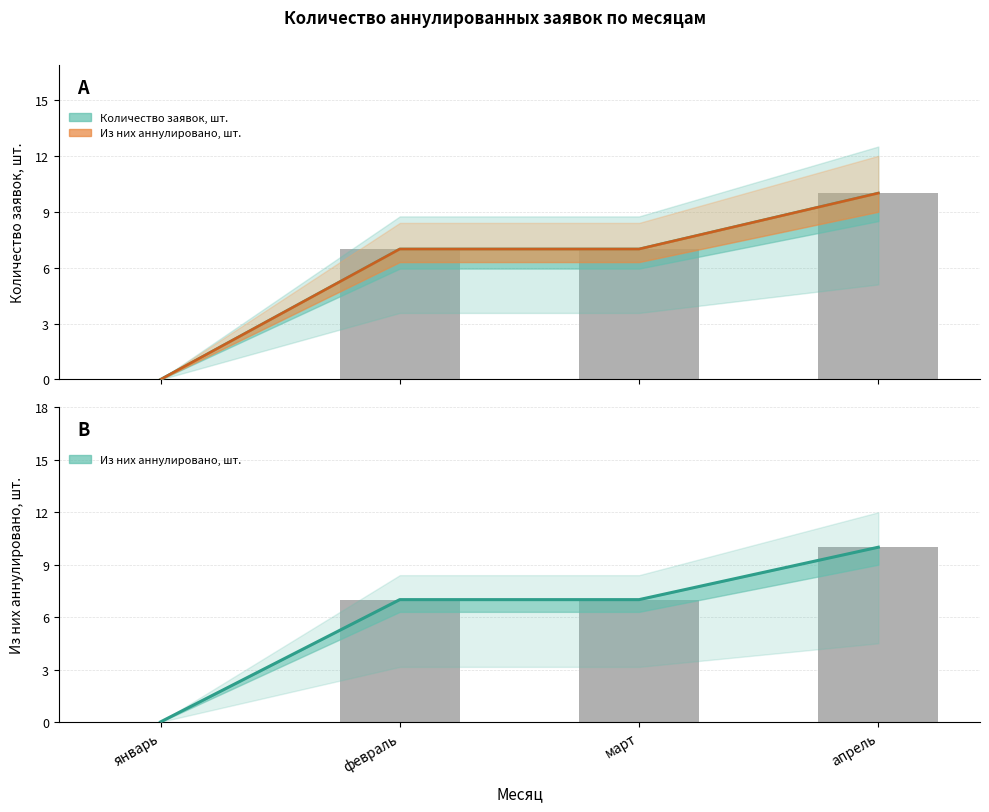

At which label is Из них аннулировано, шт. closest to 5?

февраль